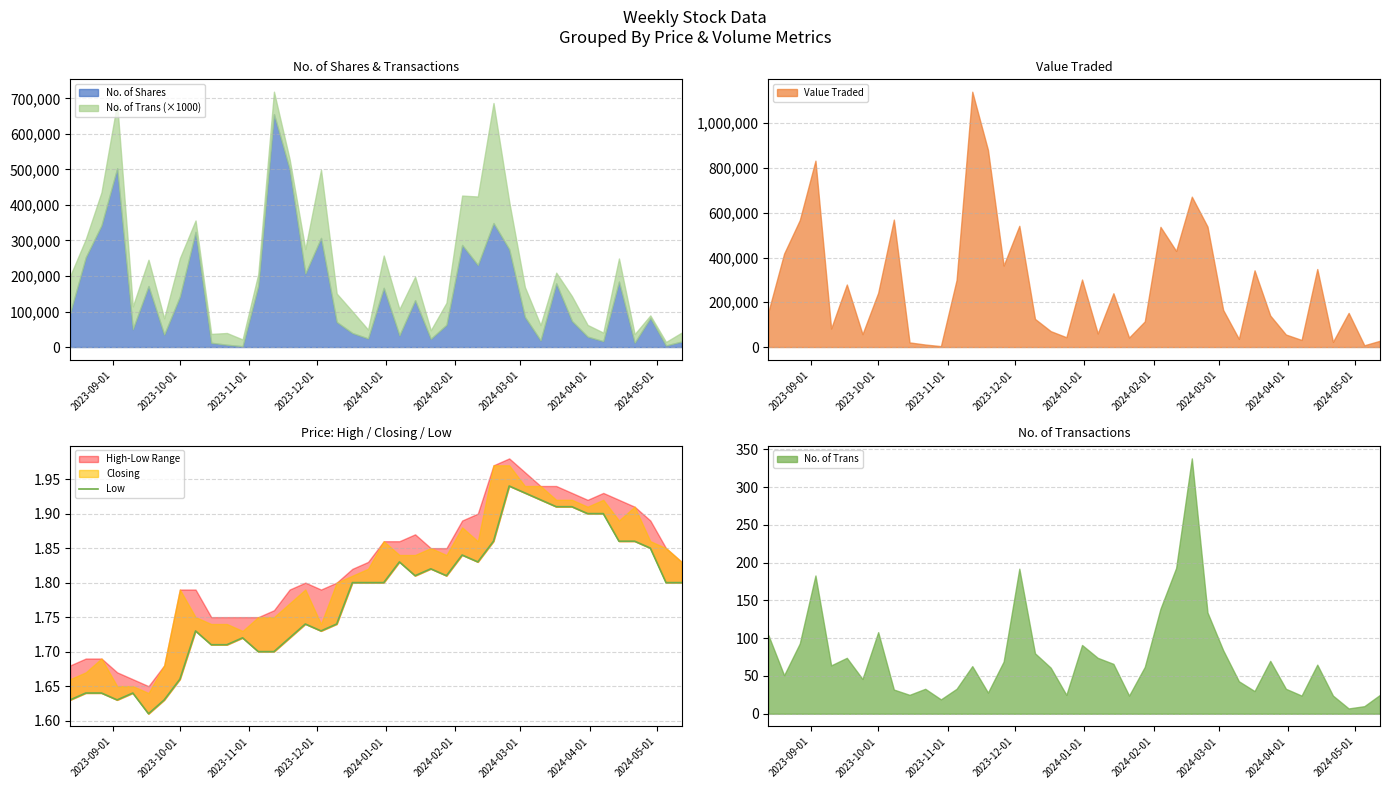

How many interior local peaks (higher than both neighbors) does the data have?

8